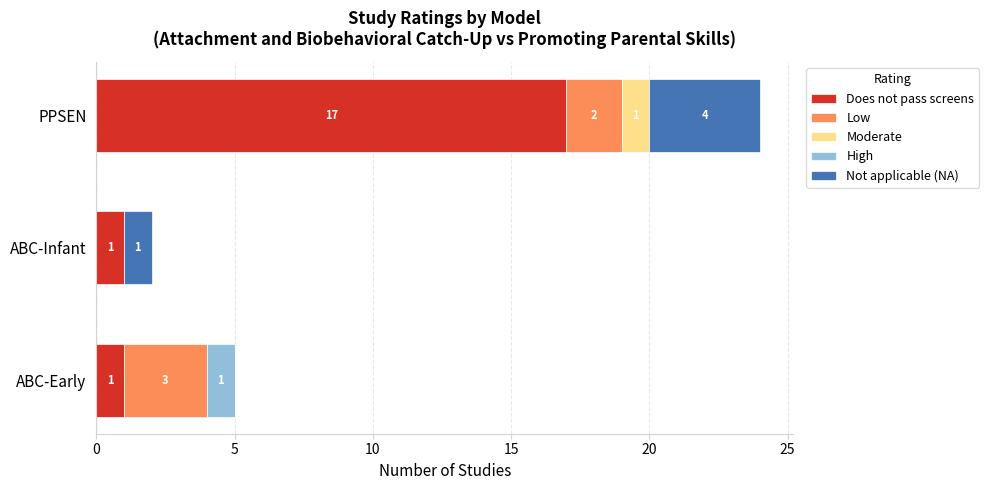

At which category is the sum across all series the highest?

PPSEN